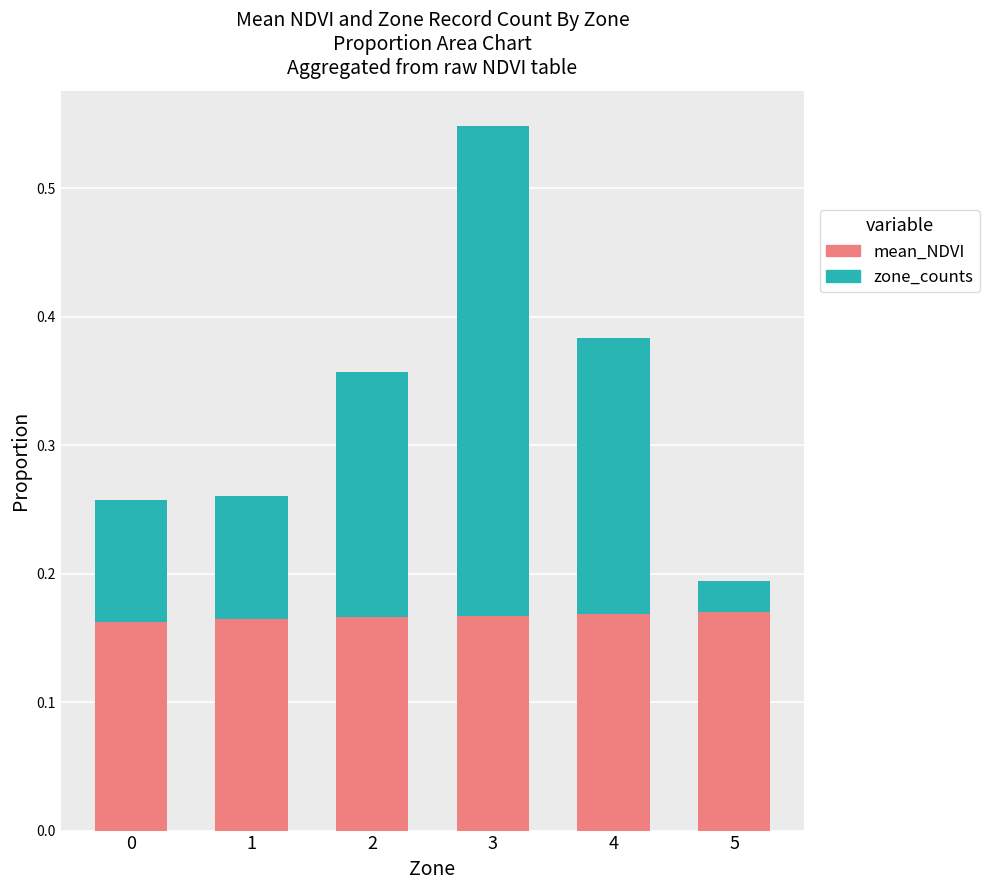

At which category is the sum across all series the highest?

3